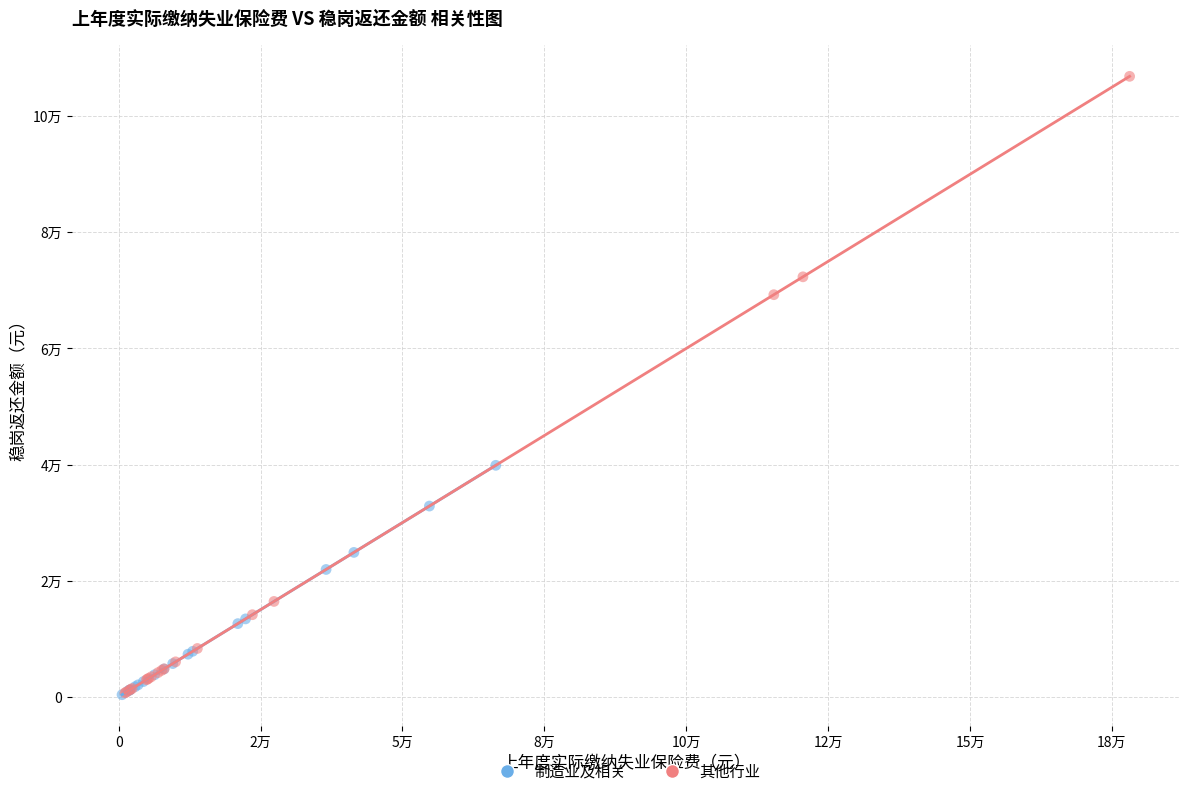

What are all the series names shown in the legend?

制造业及相关, 其他行业